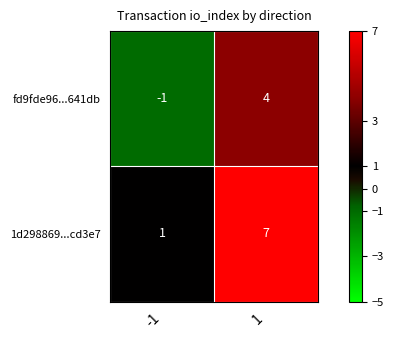

Count the number of data series in this chart.

2